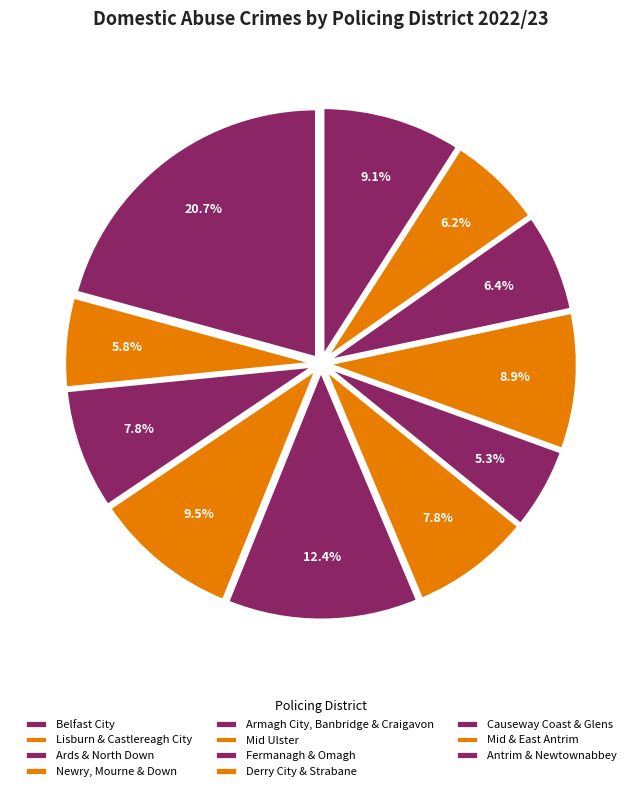

Count the number of slices in the pie.

11